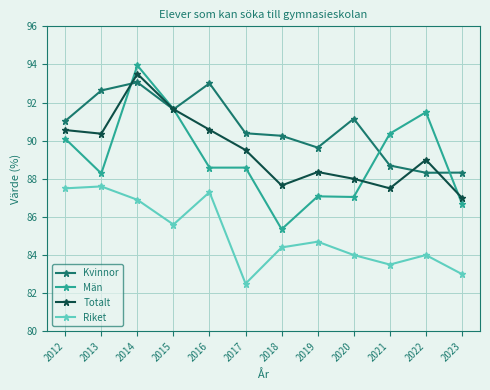

True or false: Riket and Män cross at least once.

False